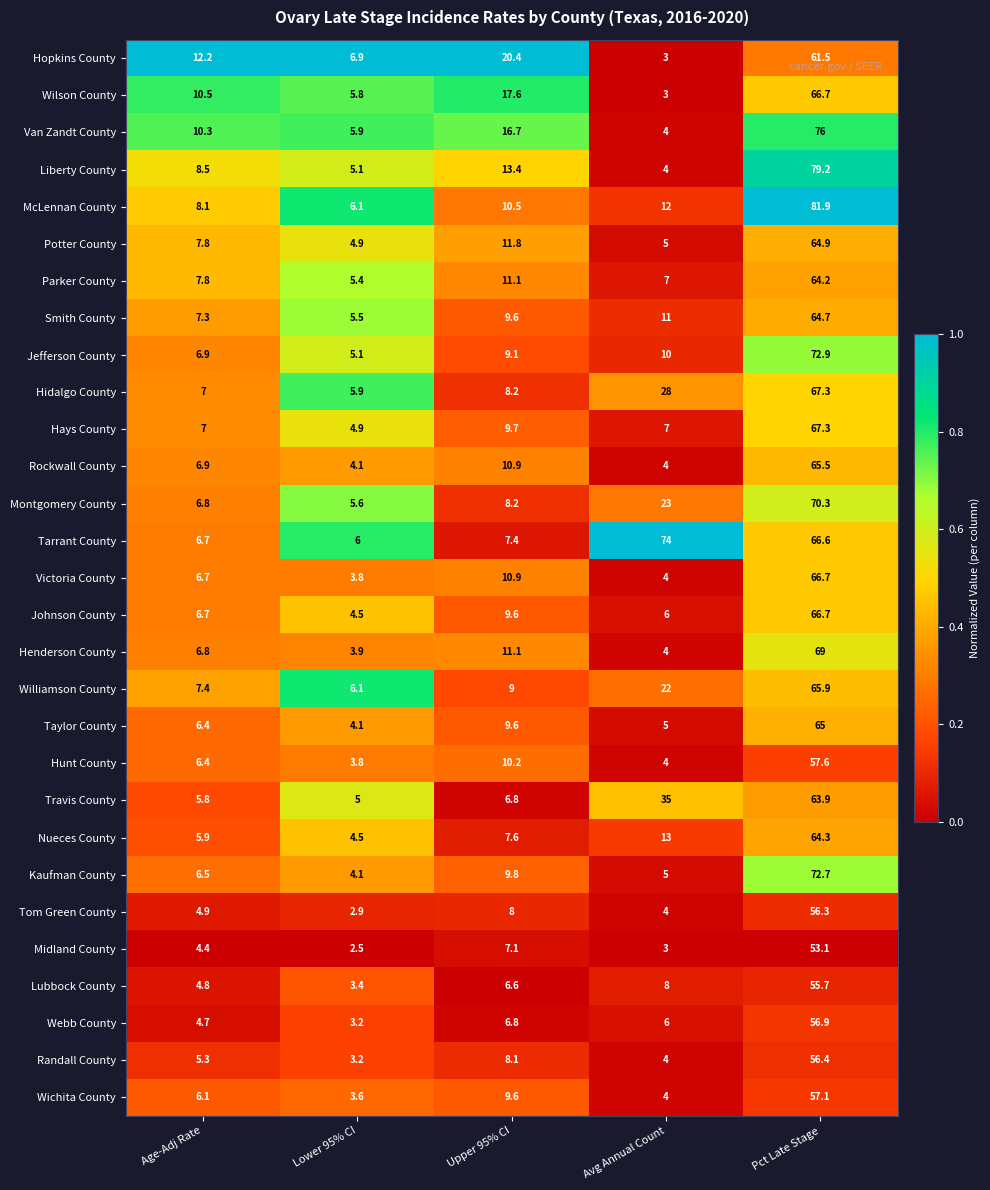

What is the spread (max minus min) of values at Age-Adj Rate?

7.8